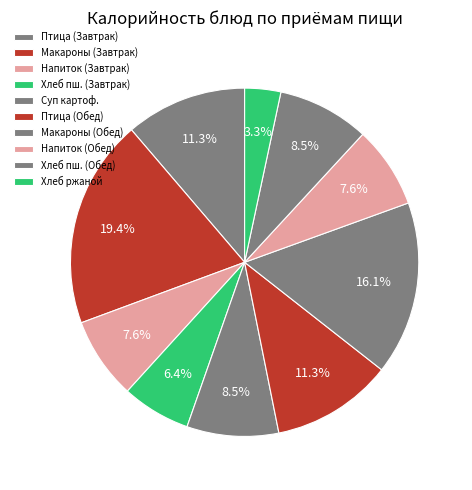

How many slices are in this pie chart?

10